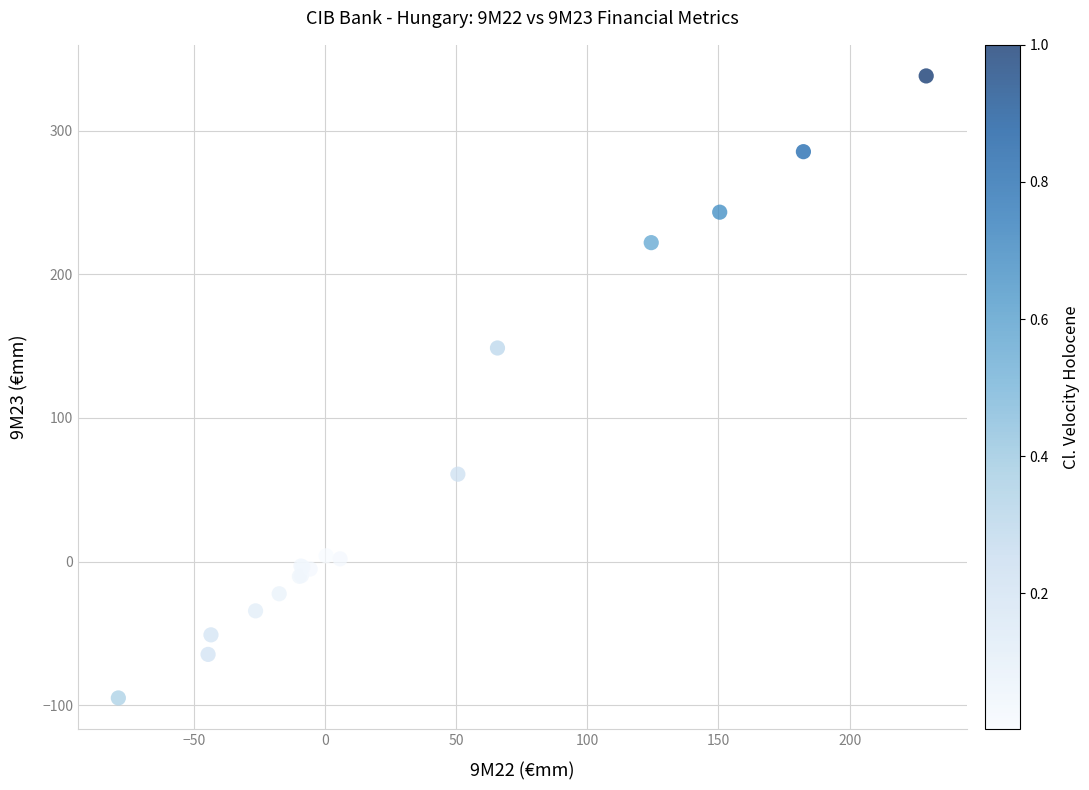

What Y value in the scatter plot is closest to 121?

148.7